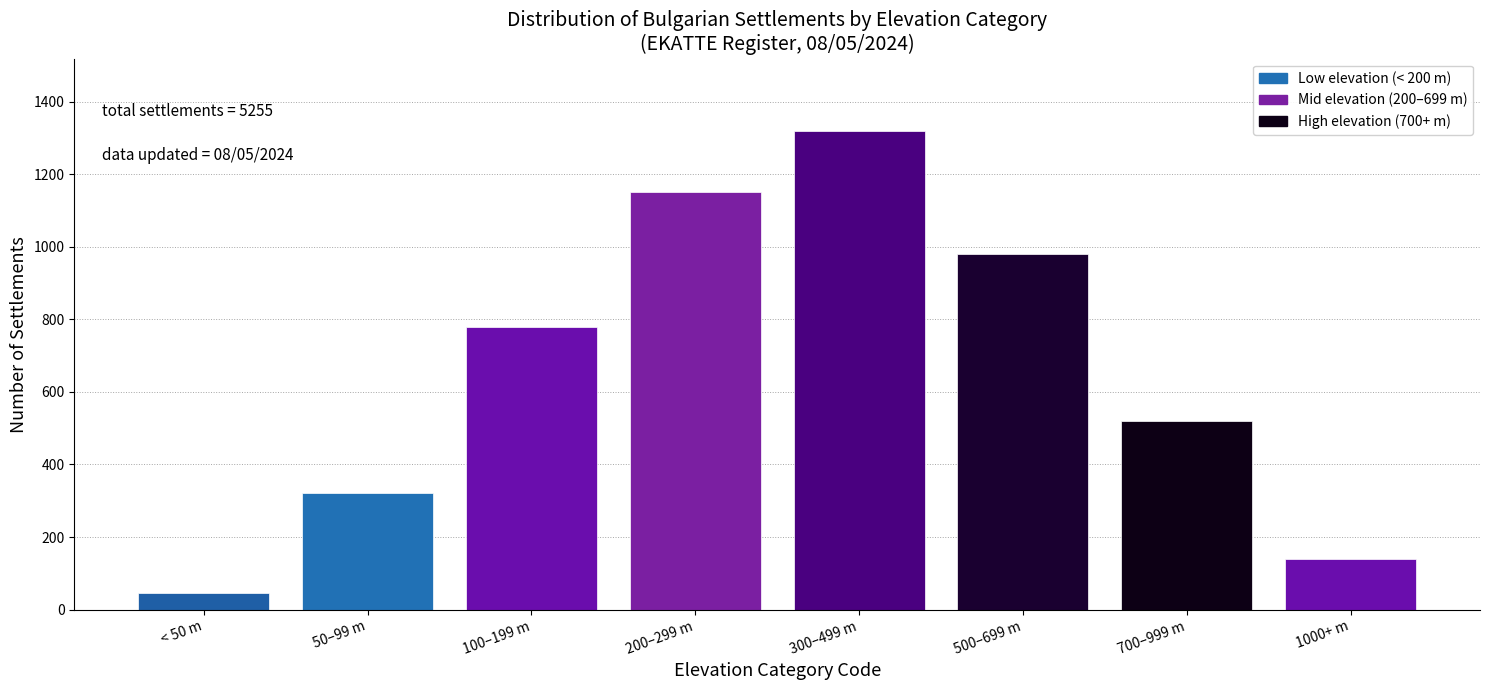

Reading right to left, extract all data points from this chart.

140	520	980	1320	1150	780	320	45